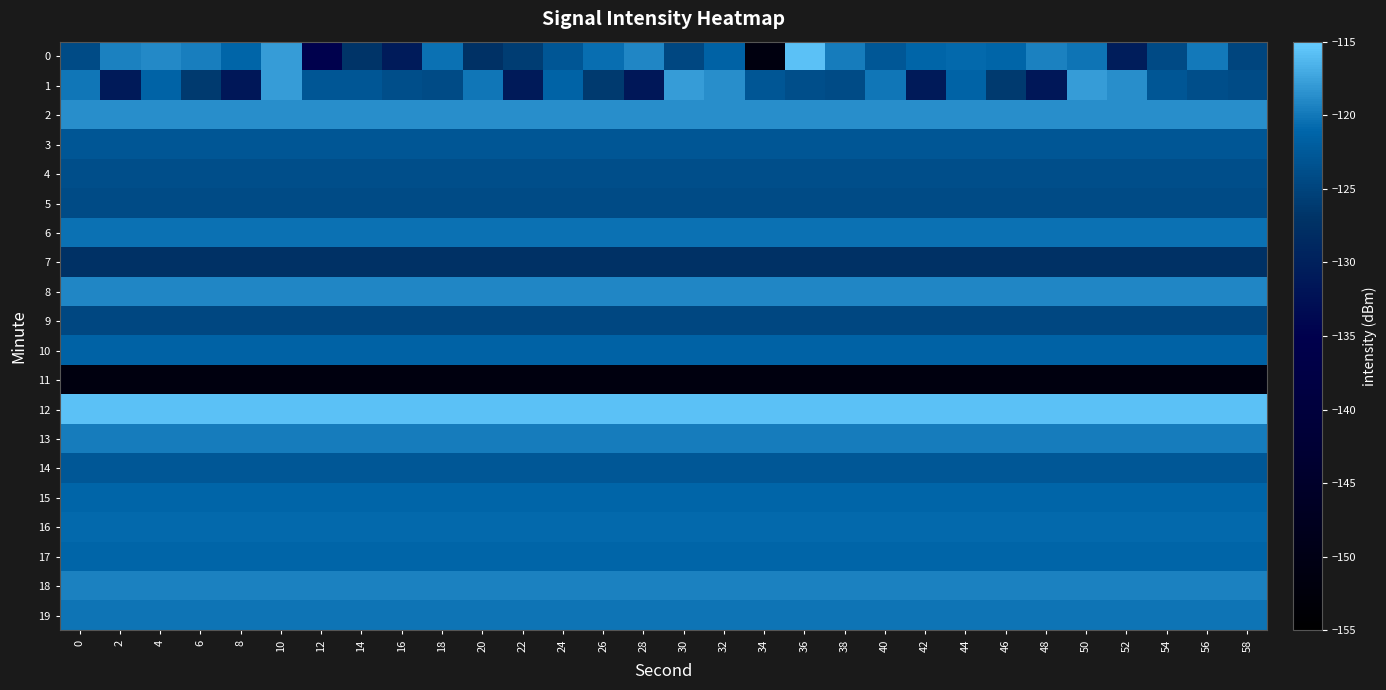

Which category has the highest value across all series?

36